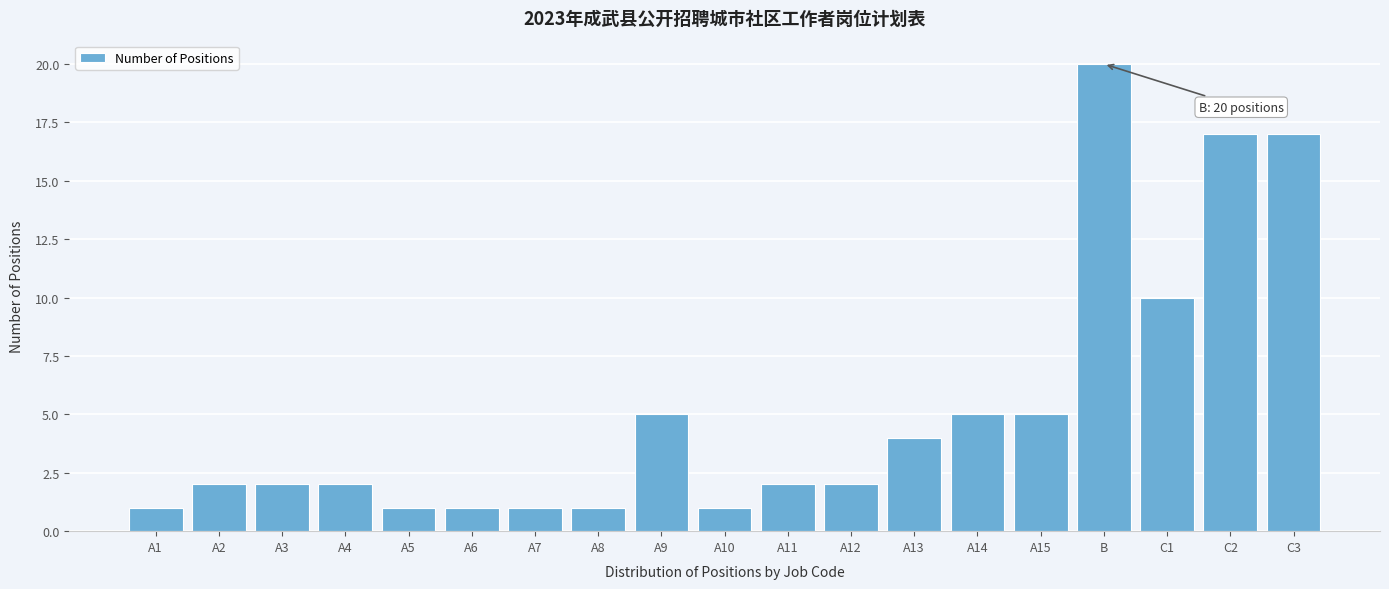

Reading right to left, what are all the values shown in this chart?

C3=17	C2=17	C1=10	B=20	A15=5	A14=5	A13=4	A12=2	A11=2	A10=1	A9=5	A8=1	A7=1	A6=1	A5=1	A4=2	A3=2	A2=2	A1=1